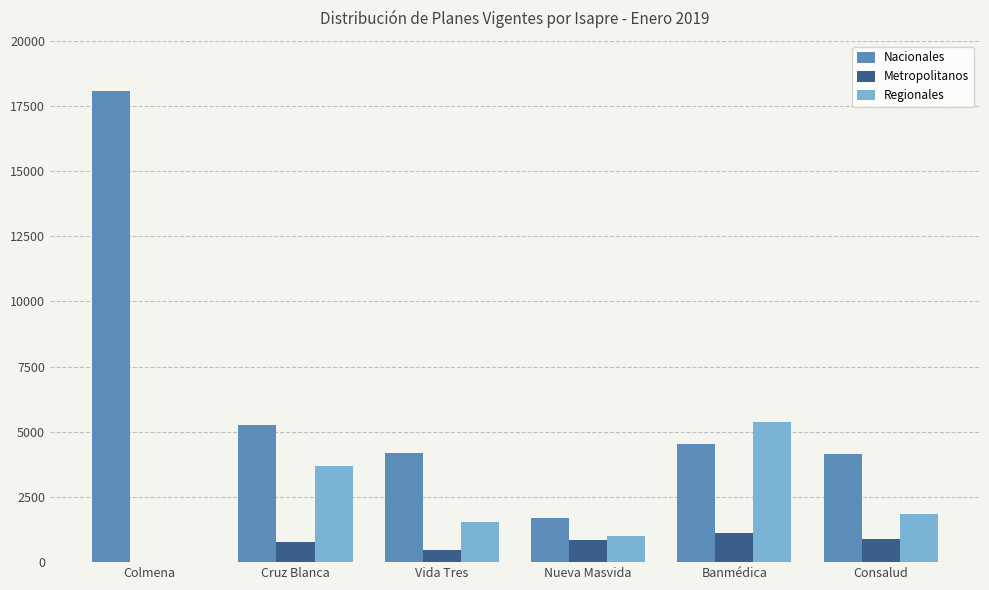

How many data points does each series have?

6